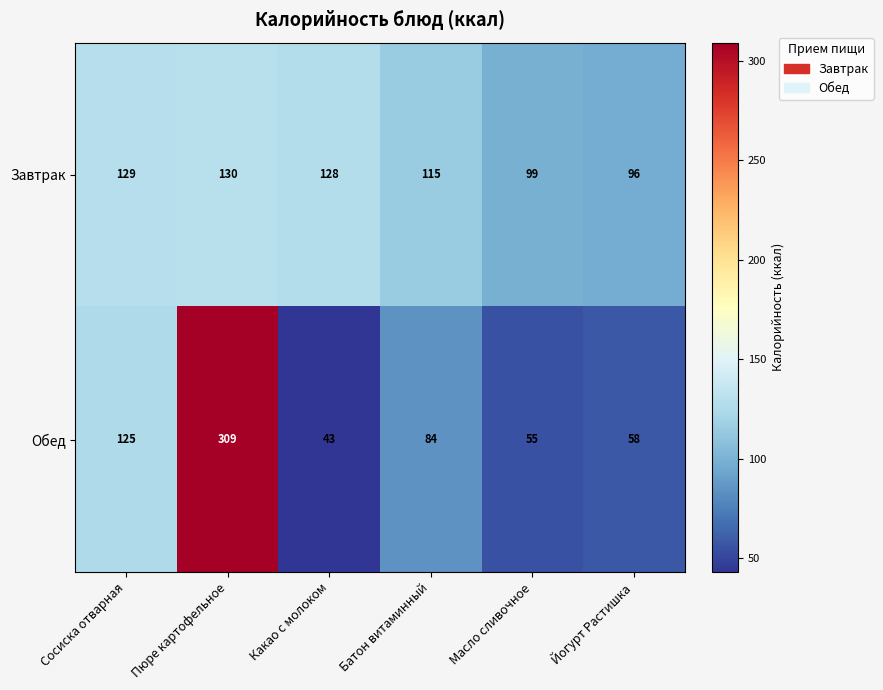

What is the difference between the Завтрак values at Йогурт Растишка and Батон витаминный?

19